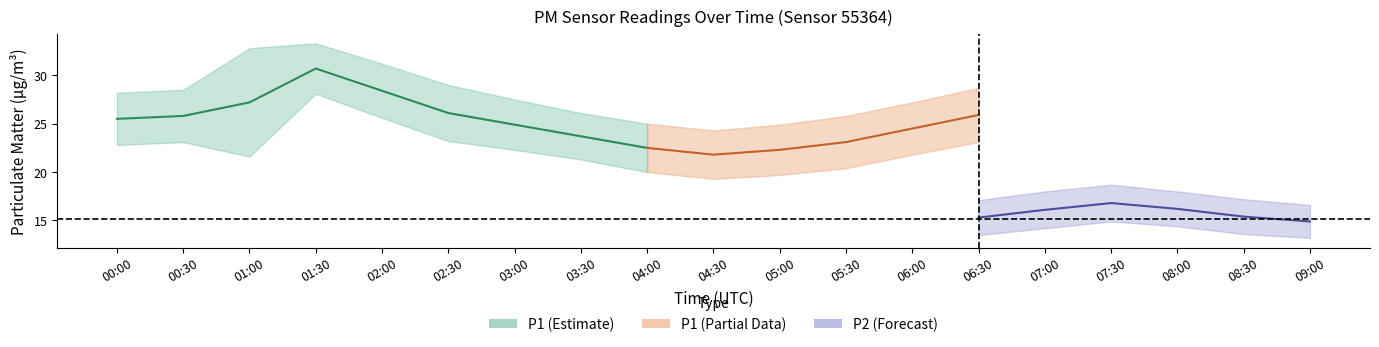

True or false: P1_center and P1_upper cross at least once.

False